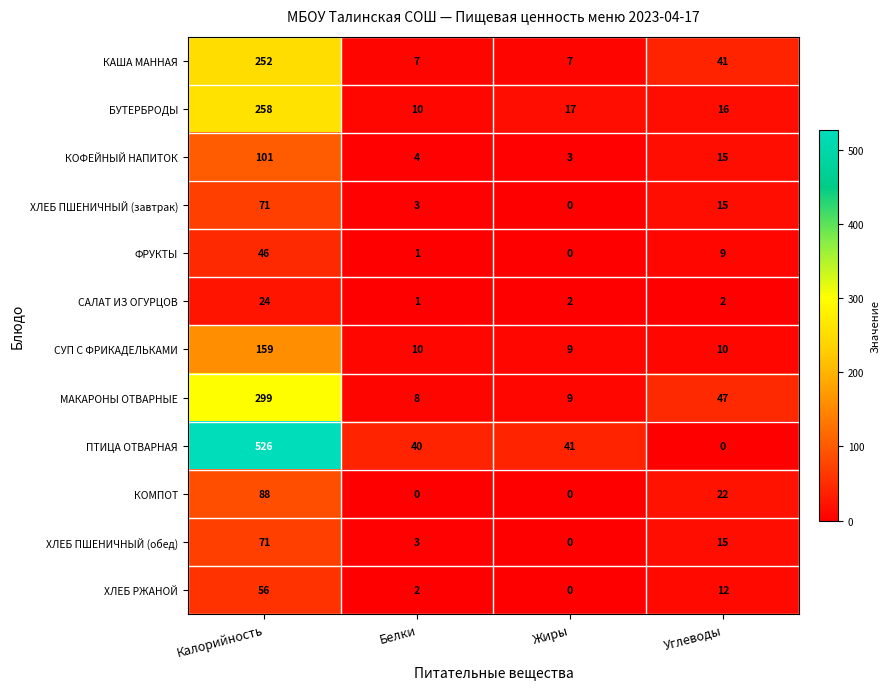

Which series has the largest total across all categories?

ПТИЦА ОТВАРНАЯ